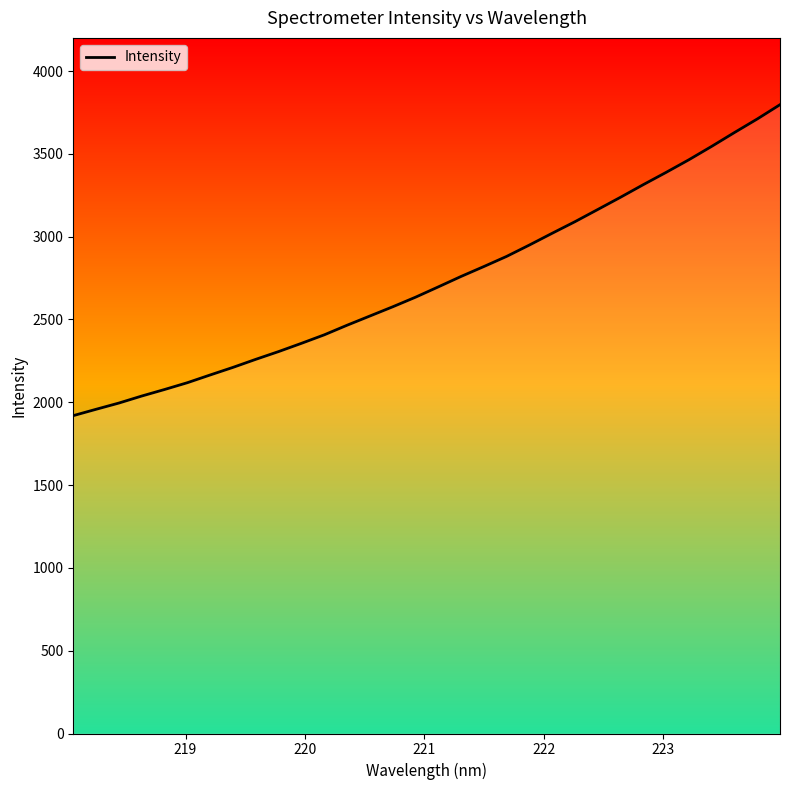

True or false: the data has more than 2 interior local peaks.

False